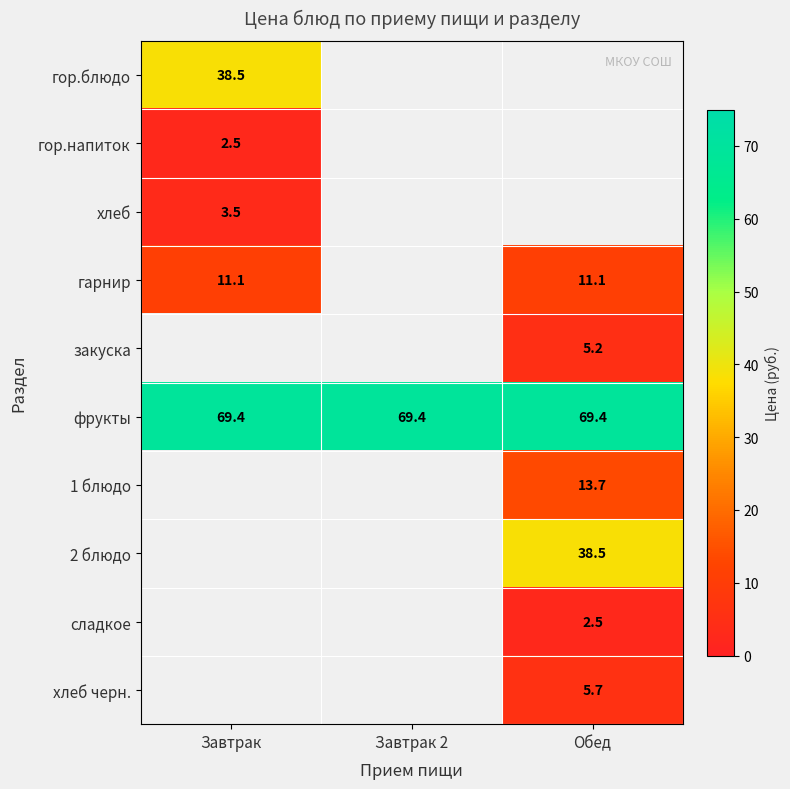

At which category does the chart reach its minimum across all series?

Завтрак